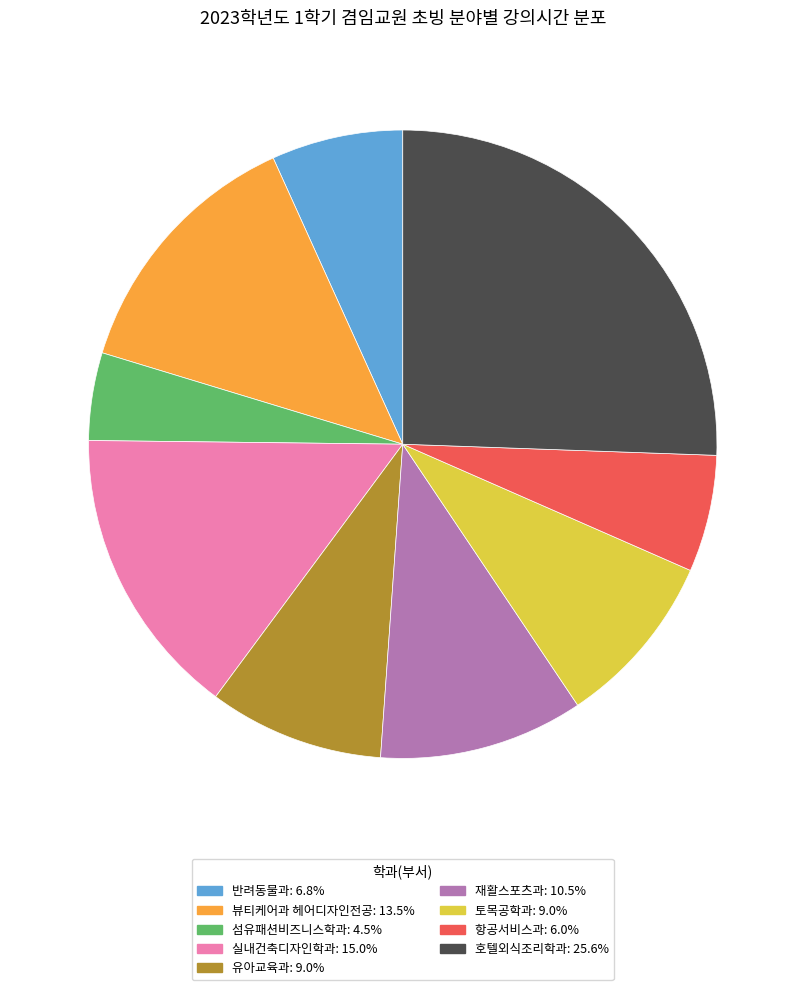

Is it true that 항공서비스과 is 1% of the pie?

False